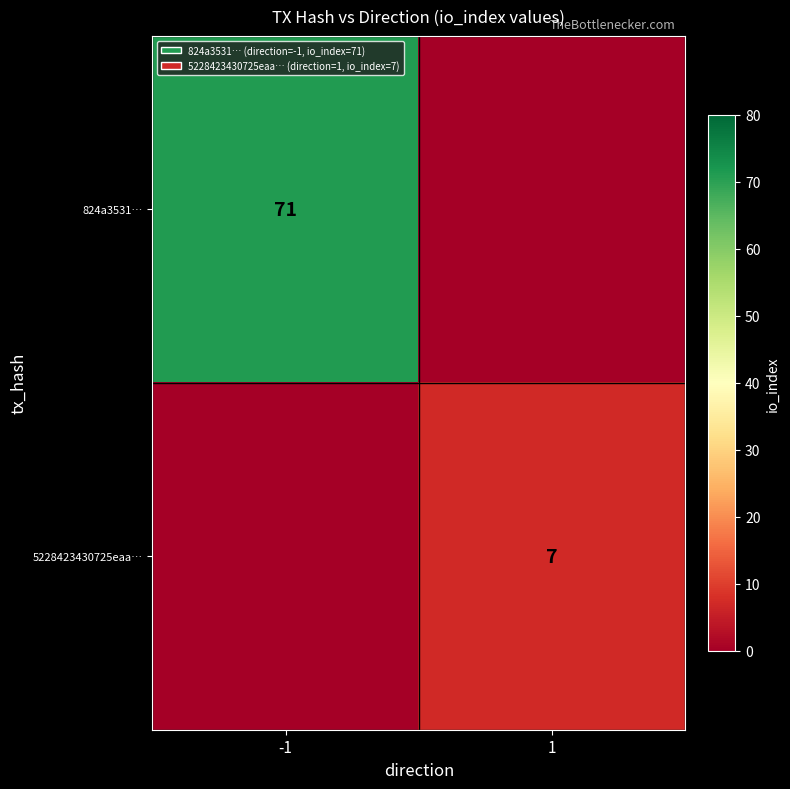

True or false: 824a3531… has a value of 71 at -1.

True